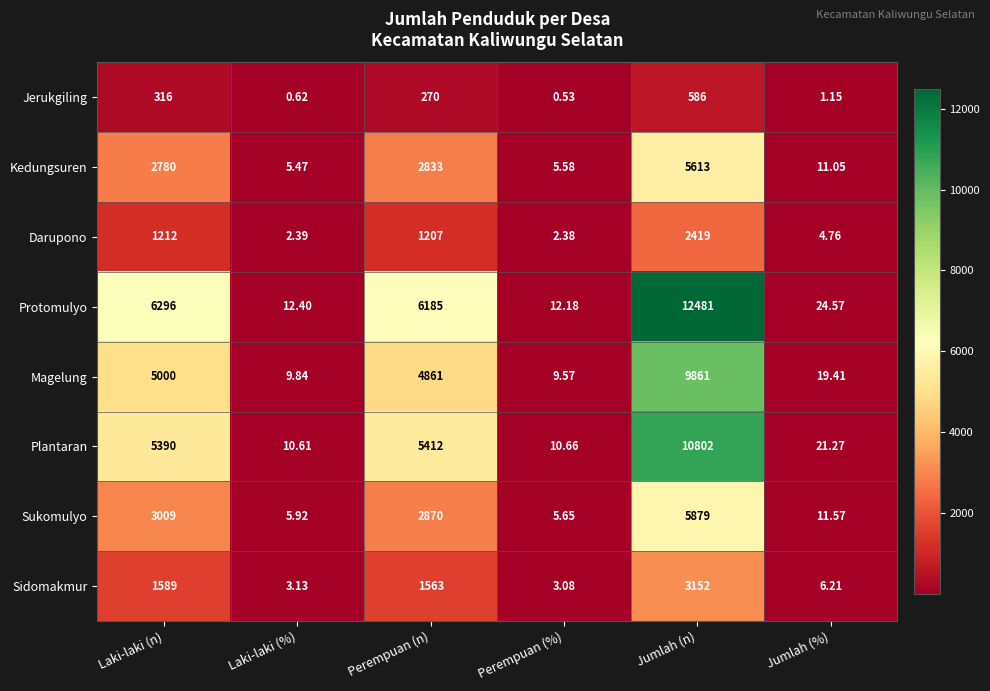

At Laki-laki (n), list the series in order from smallest to largest.

Jerukgiling, Darupono, Sidomakmur, Kedungsuren, Sukomulyo, Magelung, Plantaran, Protomulyo